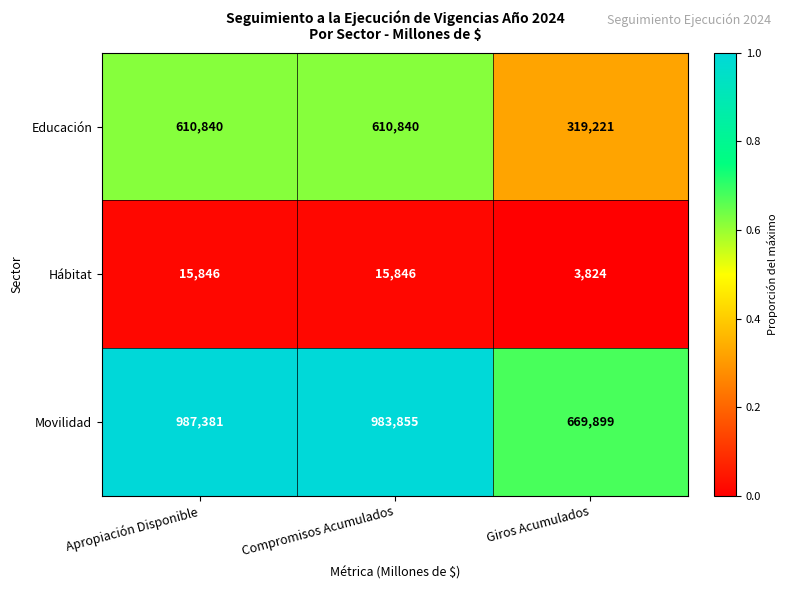

What is the total value across all series at Compromisos Acumulados?

1610541